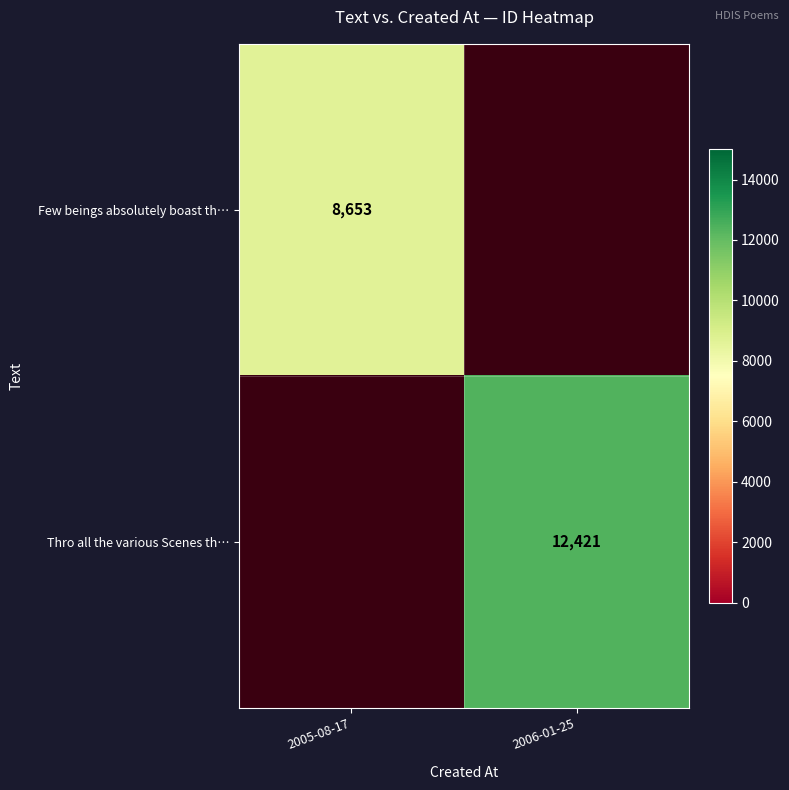

The Thro all the various Scenes th… series shows 12421 at 2006-01-25. True or false?

True